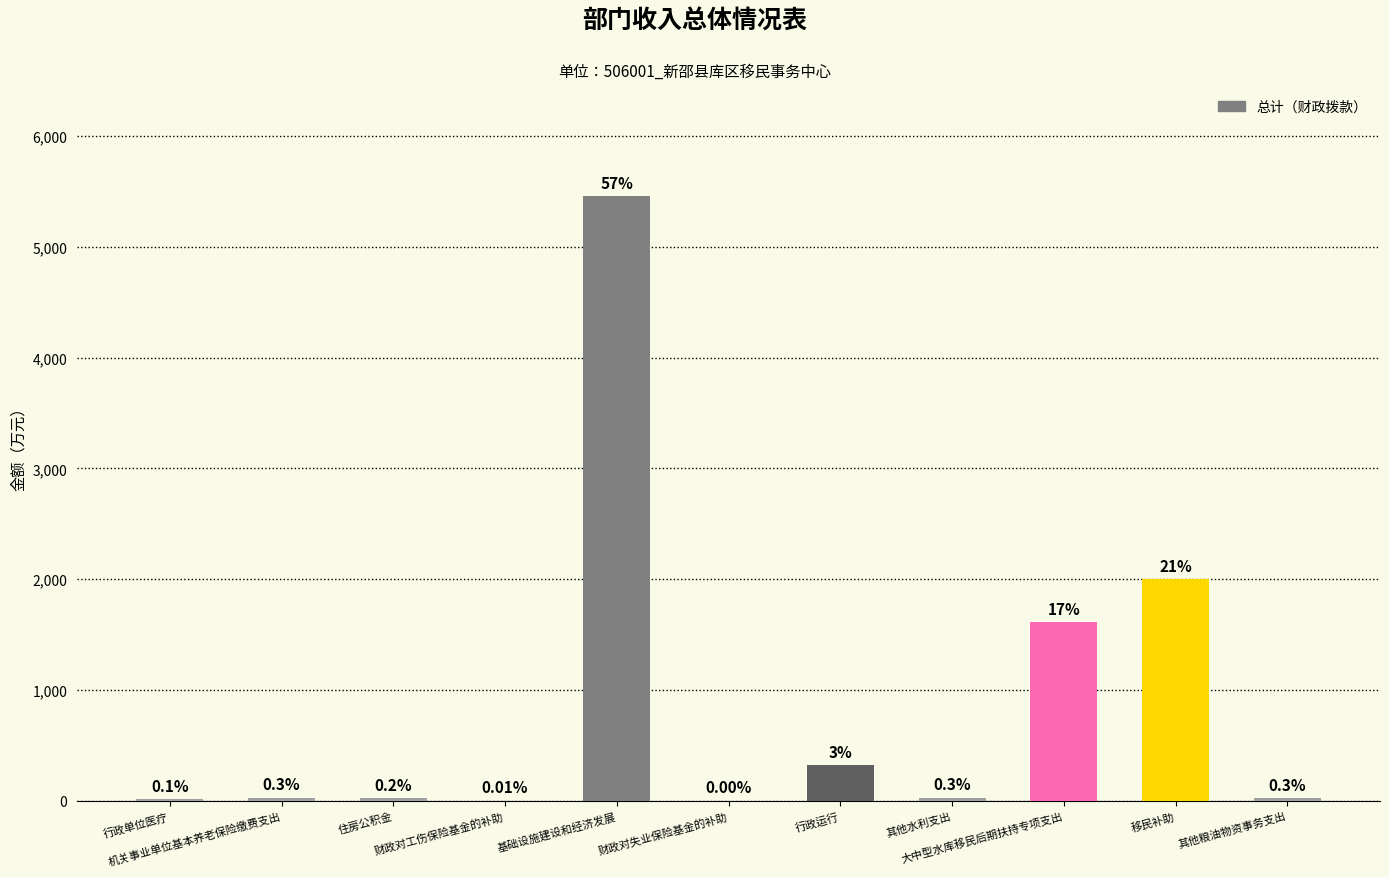

What is the average value?

864.8